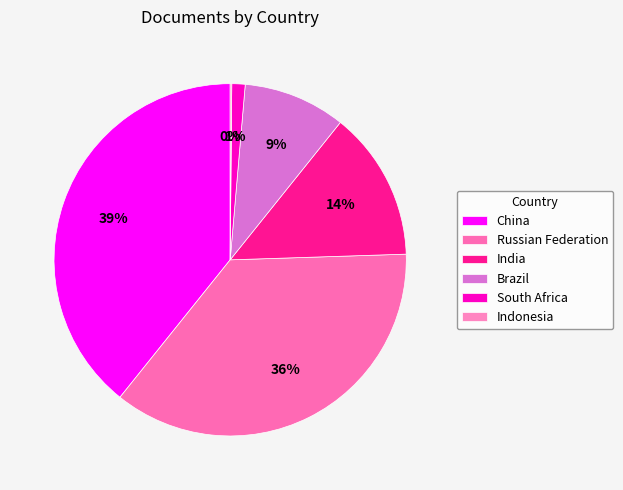

What is the ratio of the value at India to the value at Russian Federation?

0.4